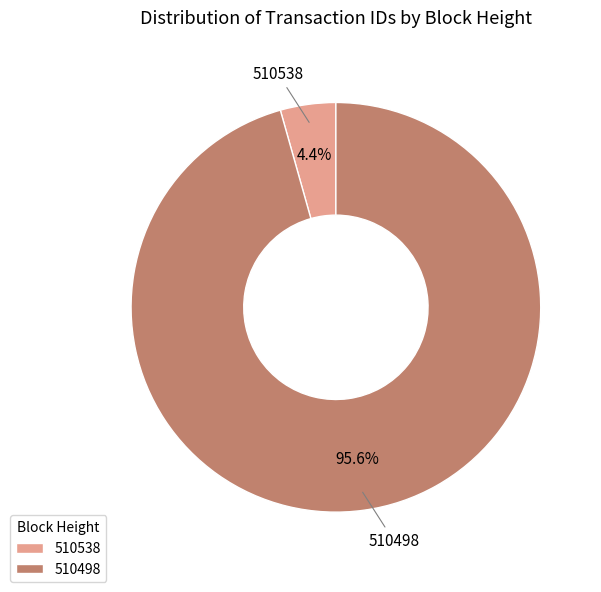

How many segments does this pie chart have?

2